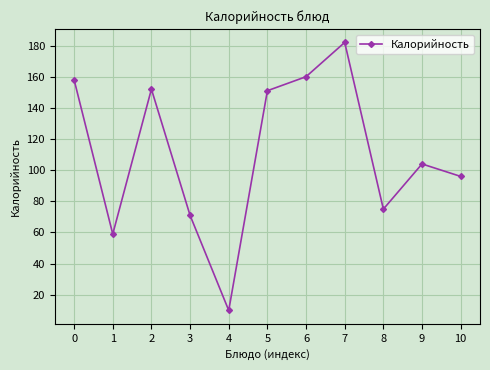

What is the change in value from 7 to 10?

-86